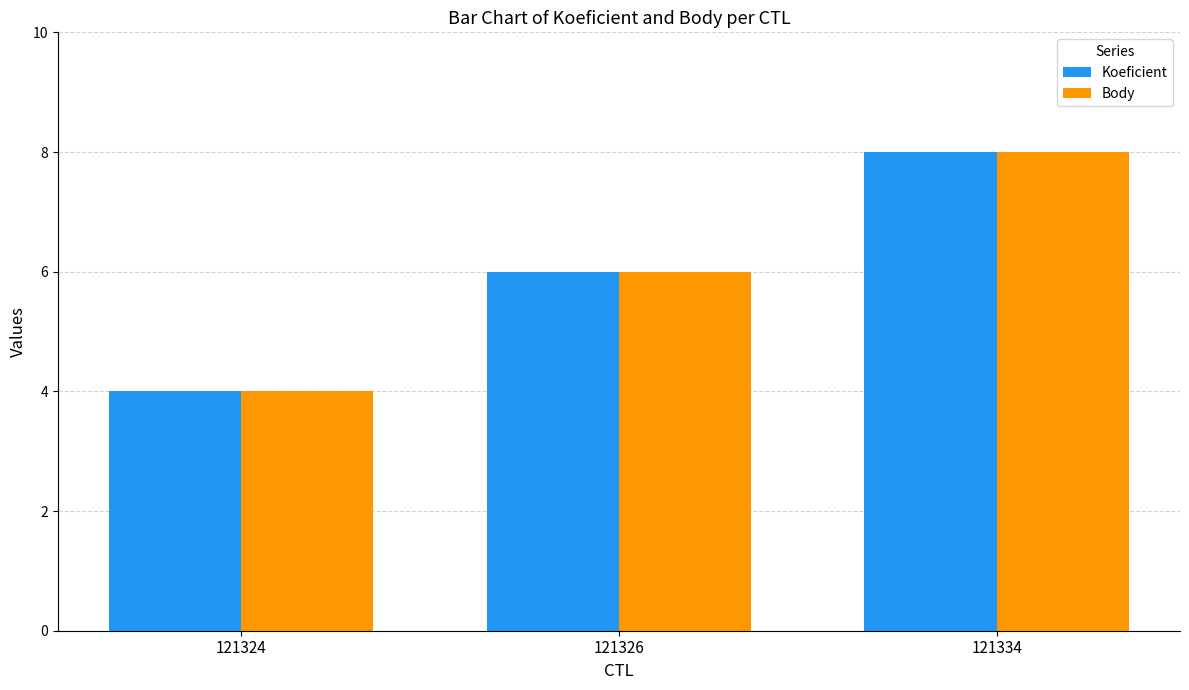

List the labels in order of Koeficient value, largest first.

121334, 121326, 121324